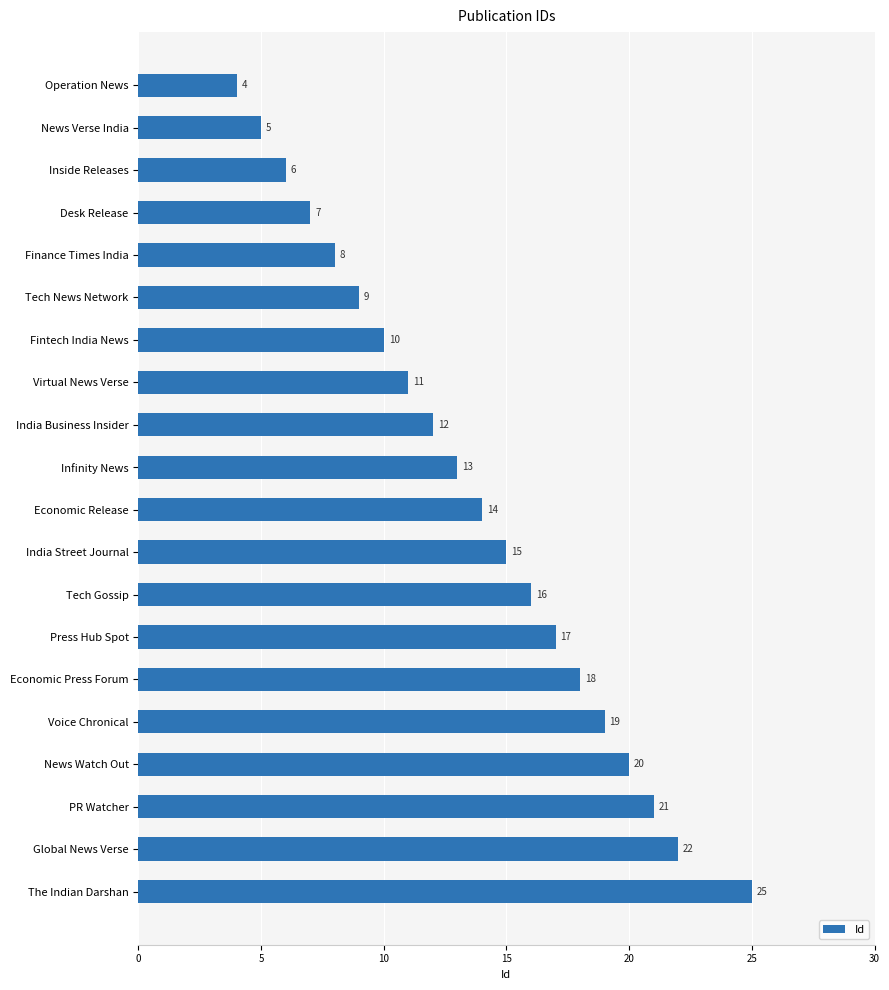

What is the value of the 15th bar from the top?

18